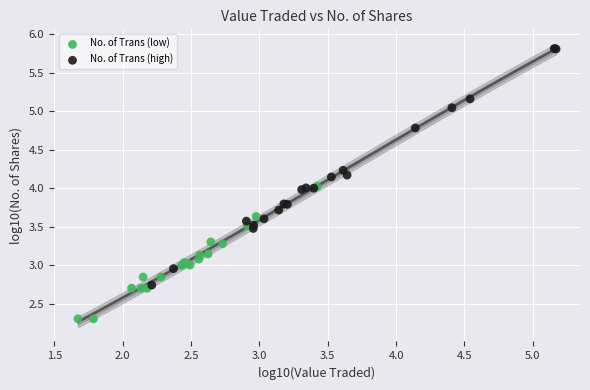

Which series reaches the minimum Y coordinate?

No. of Trans (low)